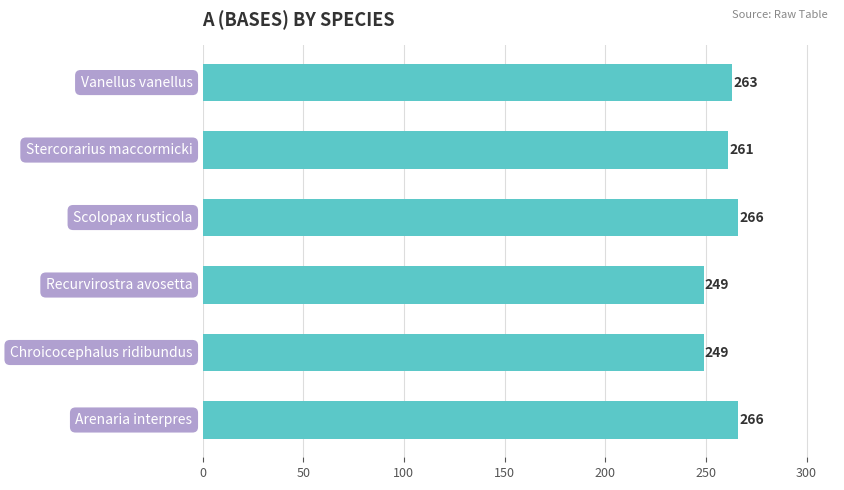

What is the difference between the second highest and second lowest values?

17